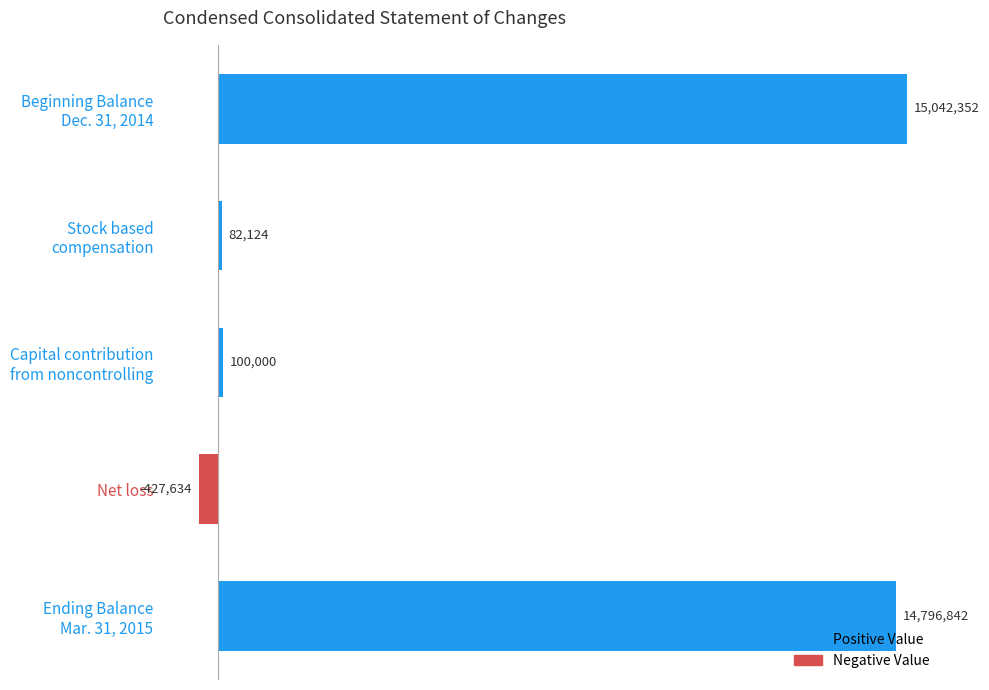

How many series are shown in this chart?

1